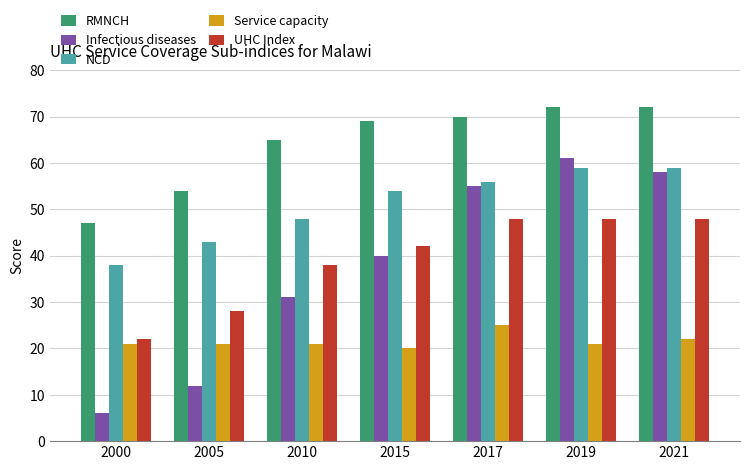

Reading left to right, what are all the values shown in this chart?

RMNCH: 47	54	65	69	70	72	72
Infectious diseases: 6	12	31	40	55	61	58
NCD: 38	43	48	54	56	59	59
Service capacity: 21	21	21	20	25	21	22
UHC Index: 22	28	38	42	48	48	48